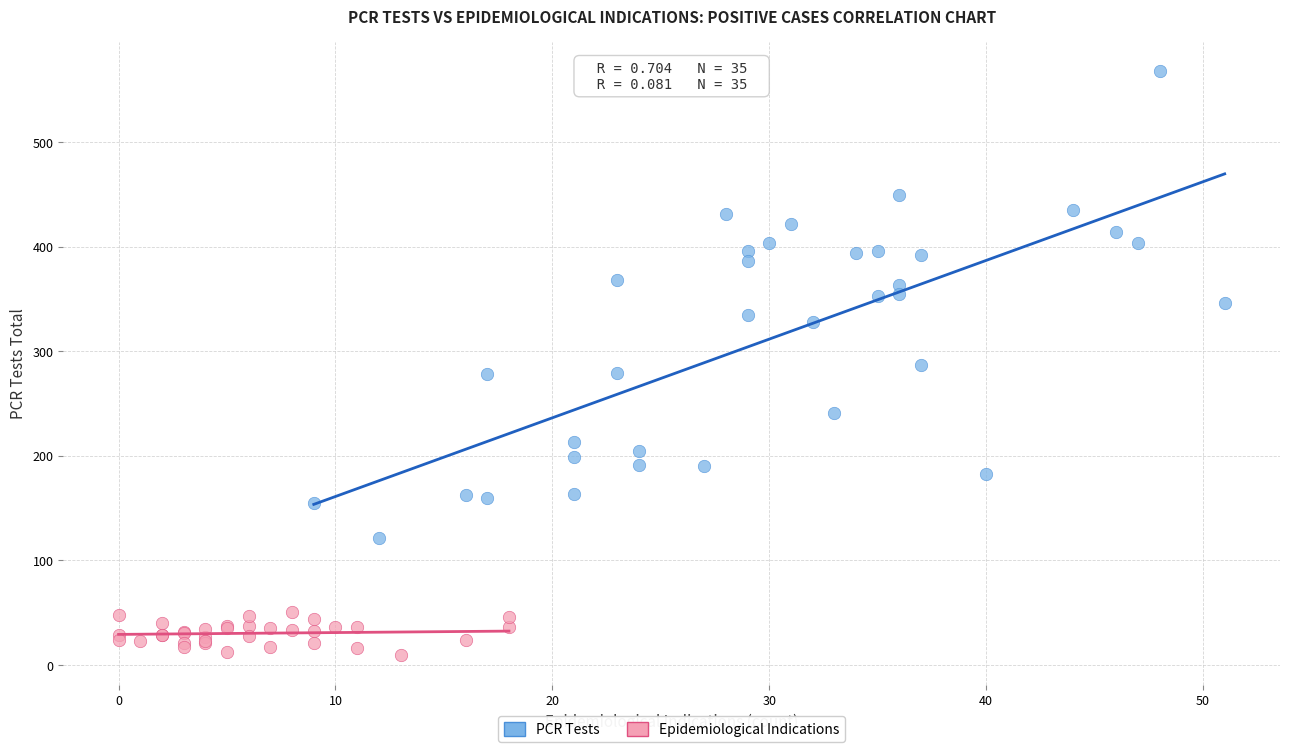

Which series contains the highest Y value?

PCR Tests